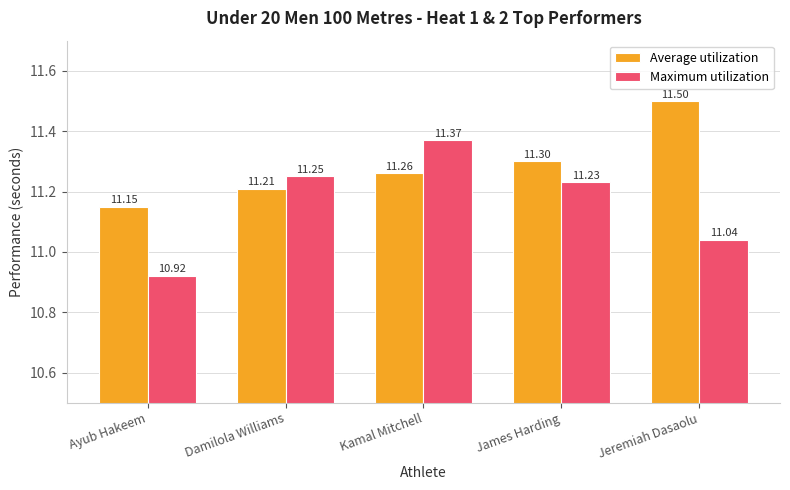

What value does the Average utilization series have at Ayub Hakeem?

11.2